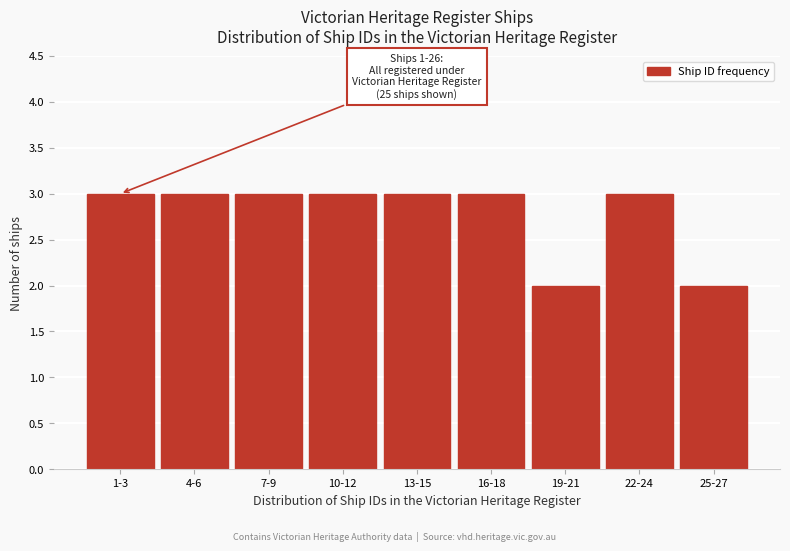

Reading right to left, list all the values displayed in this chart.

25-27=2	22-24=3	19-21=2	16-18=3	13-15=3	10-12=3	7-9=3	4-6=3	1-3=3